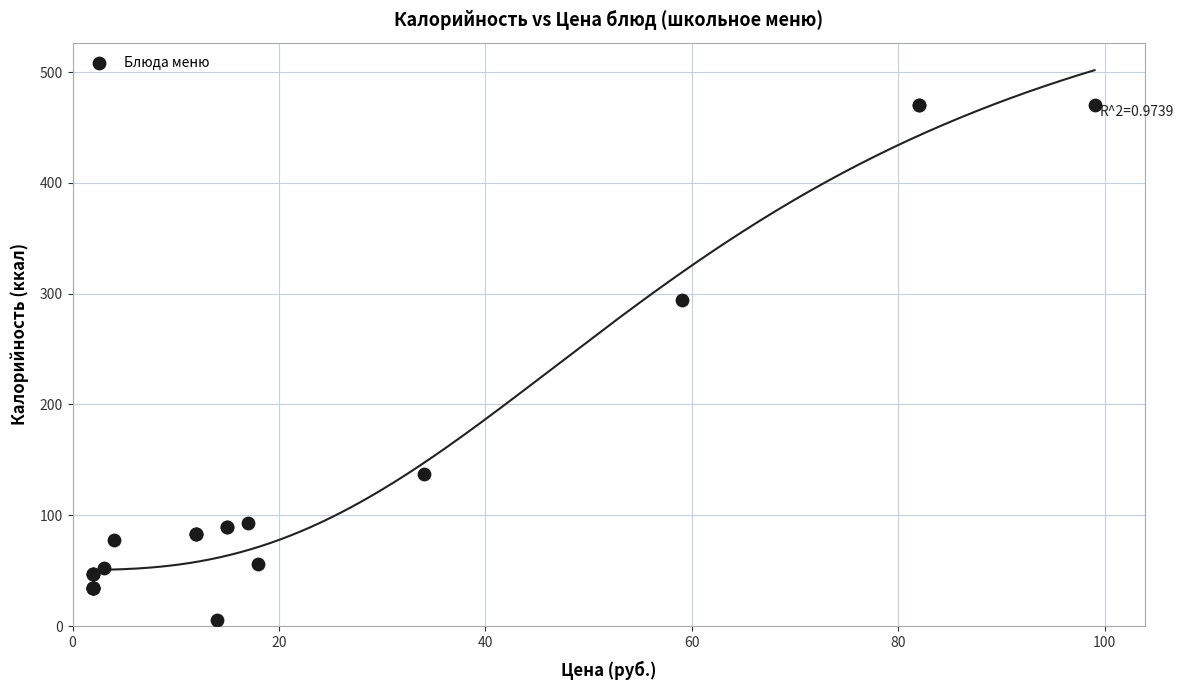

What Y value in the scatter plot is closest to 237?

294